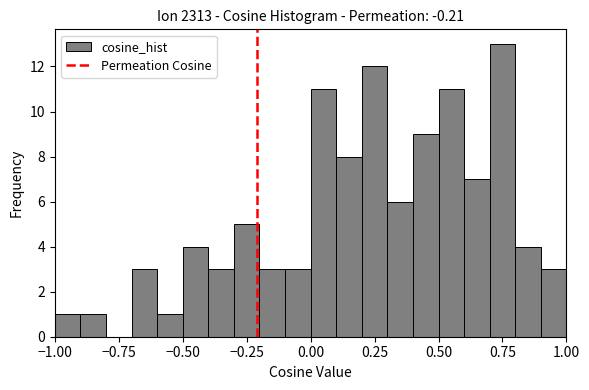

Around what value on the x-axis is the tallest bar? Give the approximate position of its centre, as read against the axis.

0.75